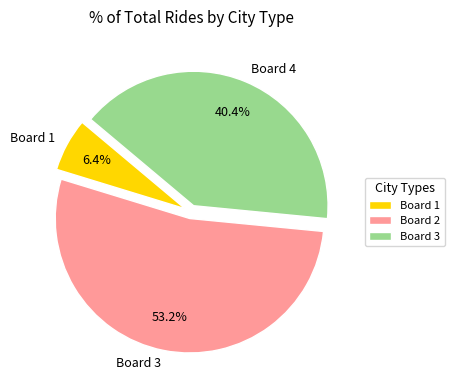

Does Board 1 account for over 50% of the chart?

No